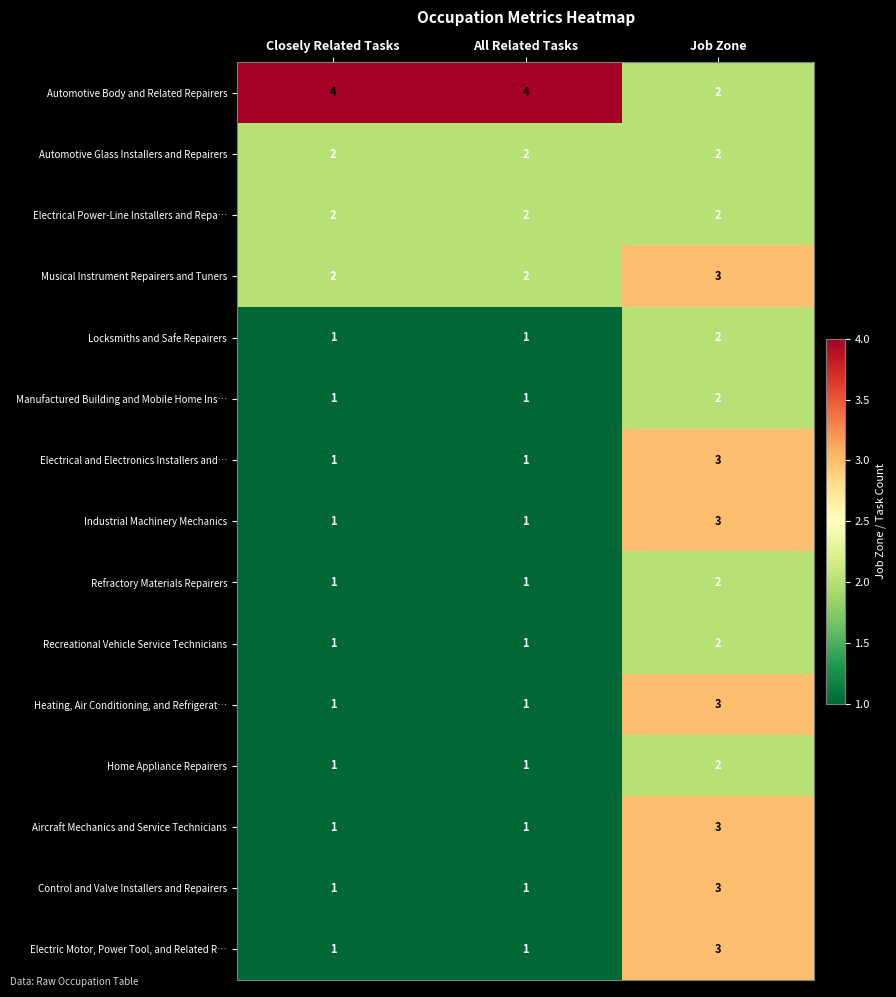

What is the greatest value displayed?

4